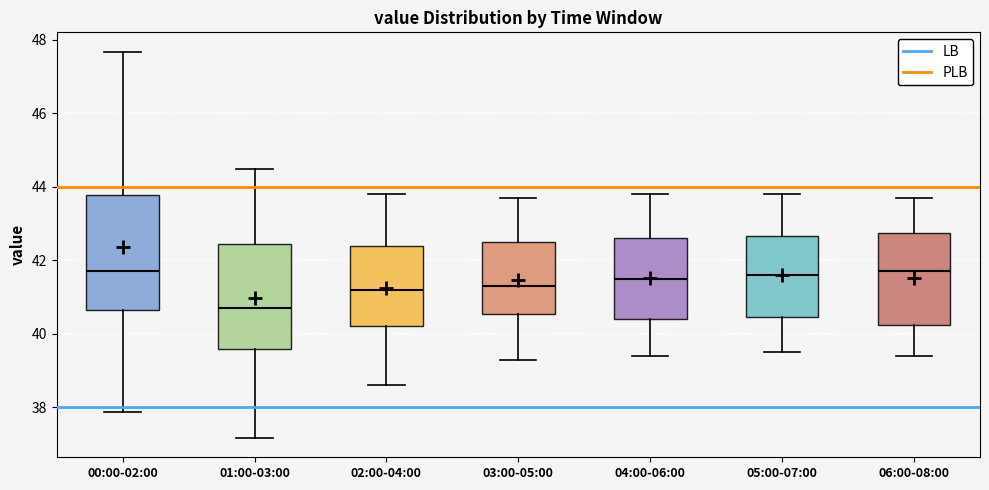

Reading left to right, read every box against the y-axis: the position of its median line, the range the box covers, and the ends of its whiskers. The values are not printed on the chart, so give them approximately, as read against the axis.

00:00-02:00: median 41.8, box 40.6 to 43.8, whiskers 37.8 to 47.6
01:00-03:00: median 40.8, box 39.6 to 42.4, whiskers 37.2 to 44.4
02:00-04:00: median 41.2, box 40.2 to 42.4, whiskers 38.6 to 43.8
03:00-05:00: median 41.4, box 40.6 to 42.6, whiskers 39.4 to 43.8
04:00-06:00: median 41.6, box 40.4 to 42.6, whiskers 39.4 to 43.8
05:00-07:00: median 41.6, box 40.4 to 42.6, whiskers 39.6 to 43.8
06:00-08:00: median 41.8, box 40.2 to 42.8, whiskers 39.4 to 43.8